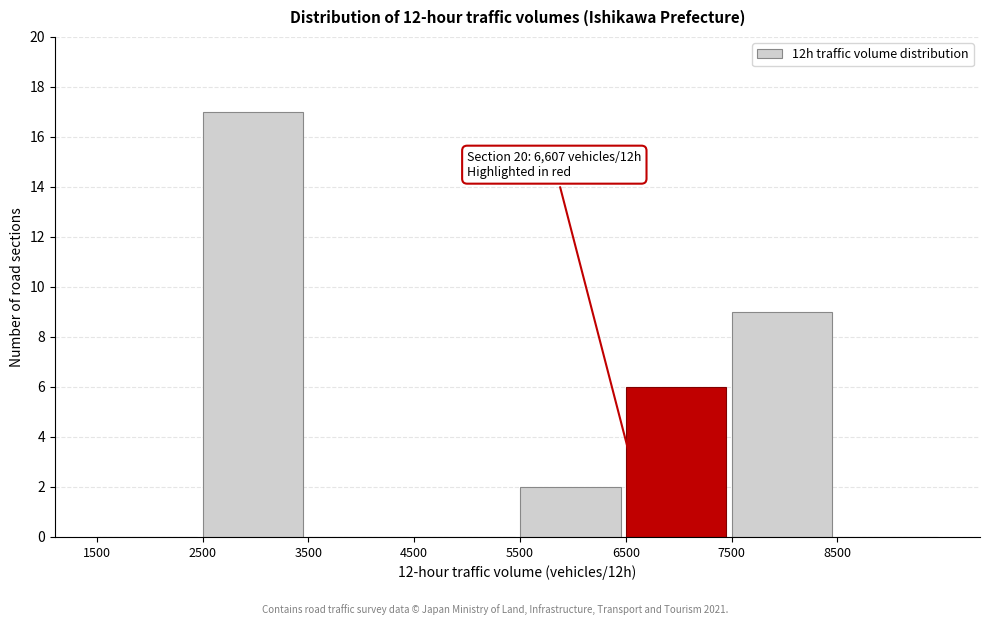

Which range on the x-axis has the tallest bar?

2500 to 3500